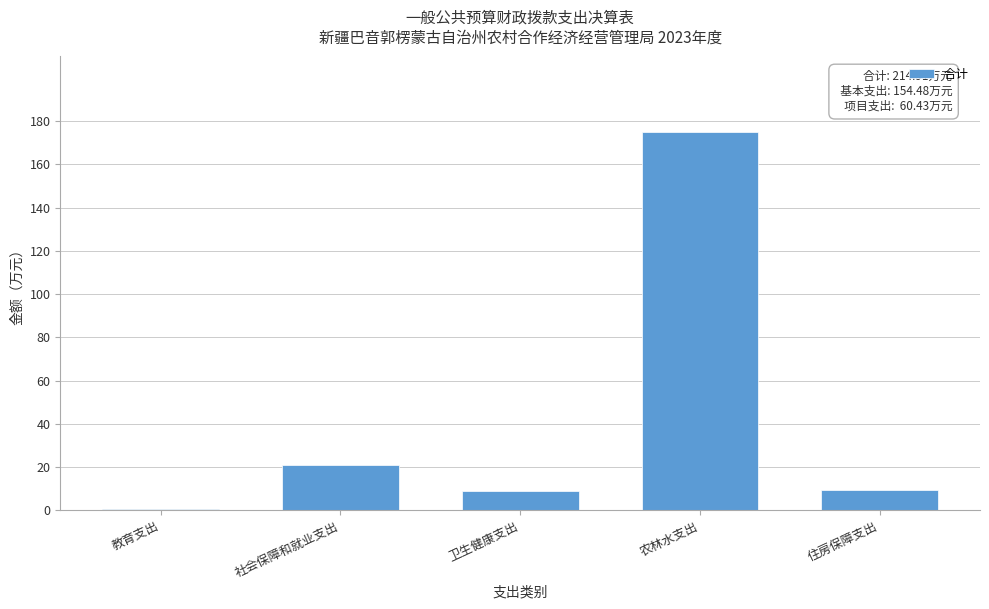

At which label is the value closest to 87?

社会保障和就业支出